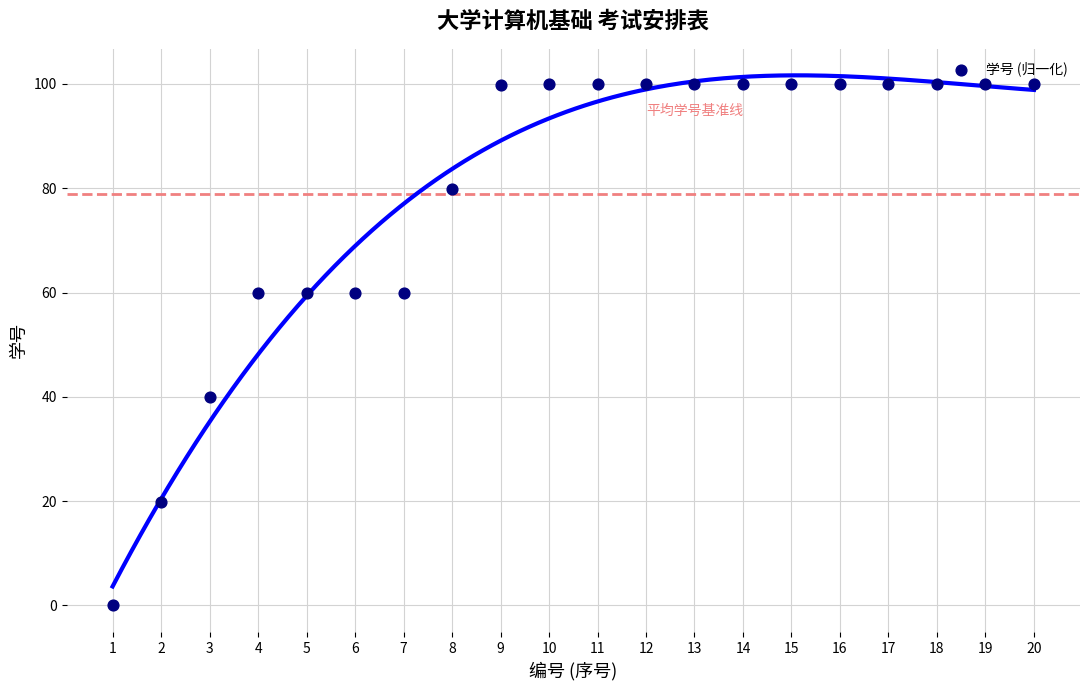

What is the range of X values (max minus min)?

19.0